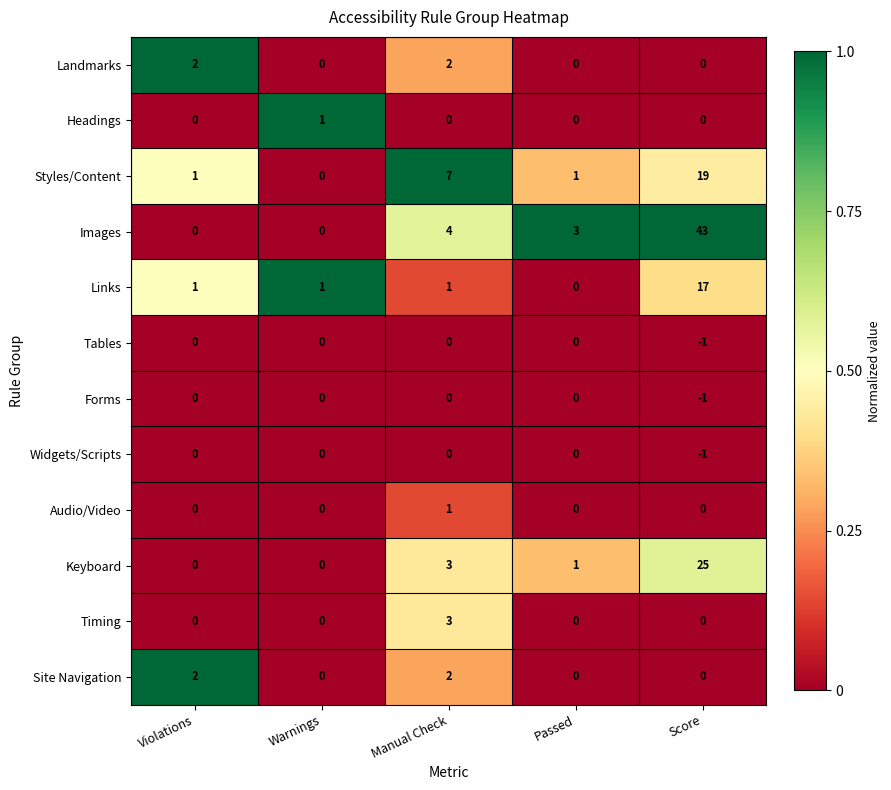

At which label is Keyboard closest to 12?

Manual Check